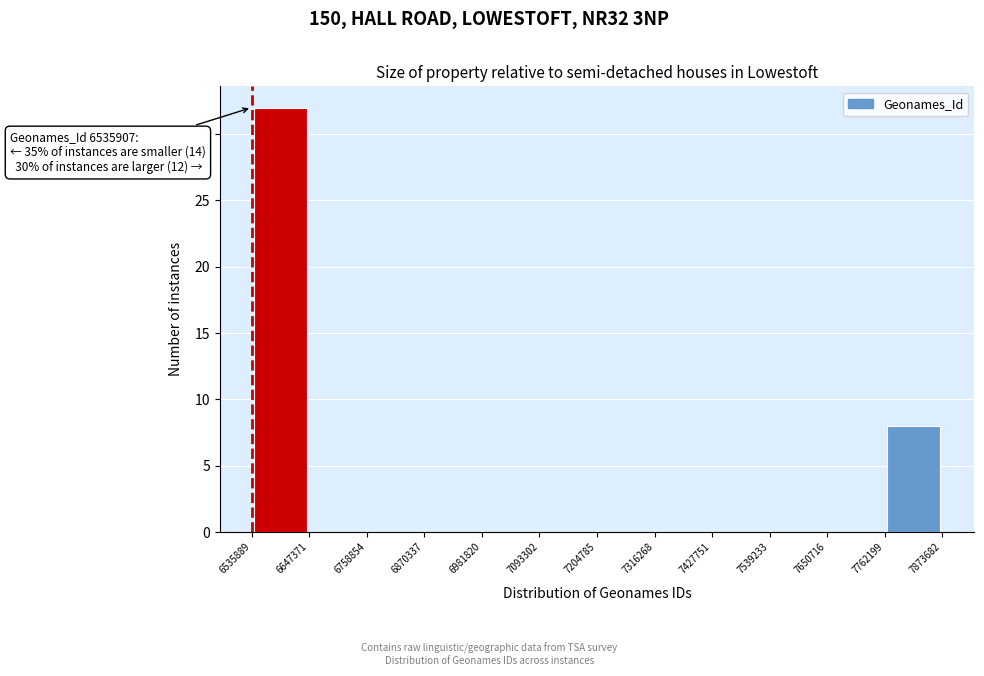

Over which range of the x-axis is the bar tallest?

6535889 to 6647371